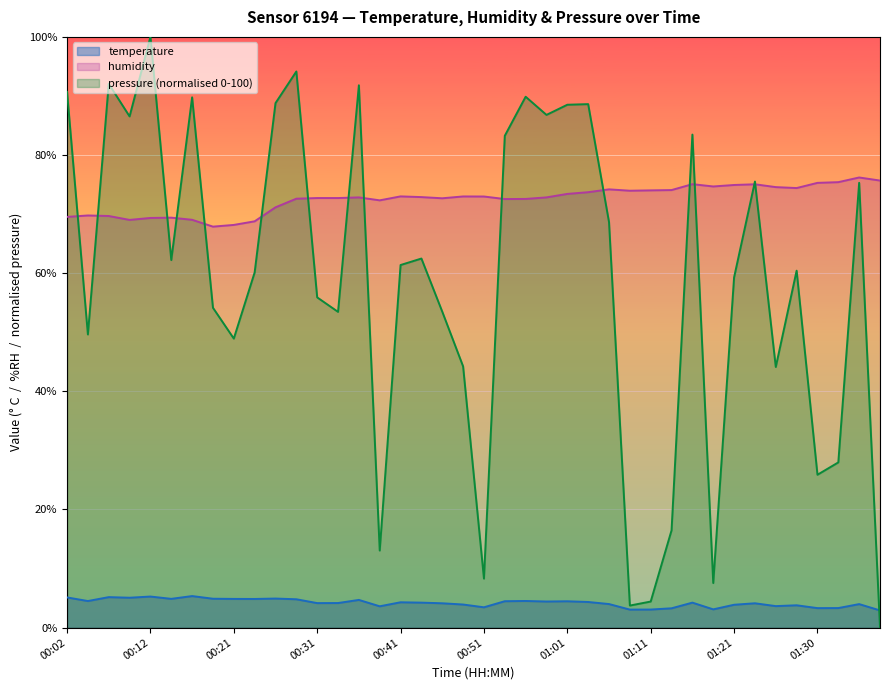

At 00:44, list the series in order from smallest to largest.

temperature, pressure_norm, humidity